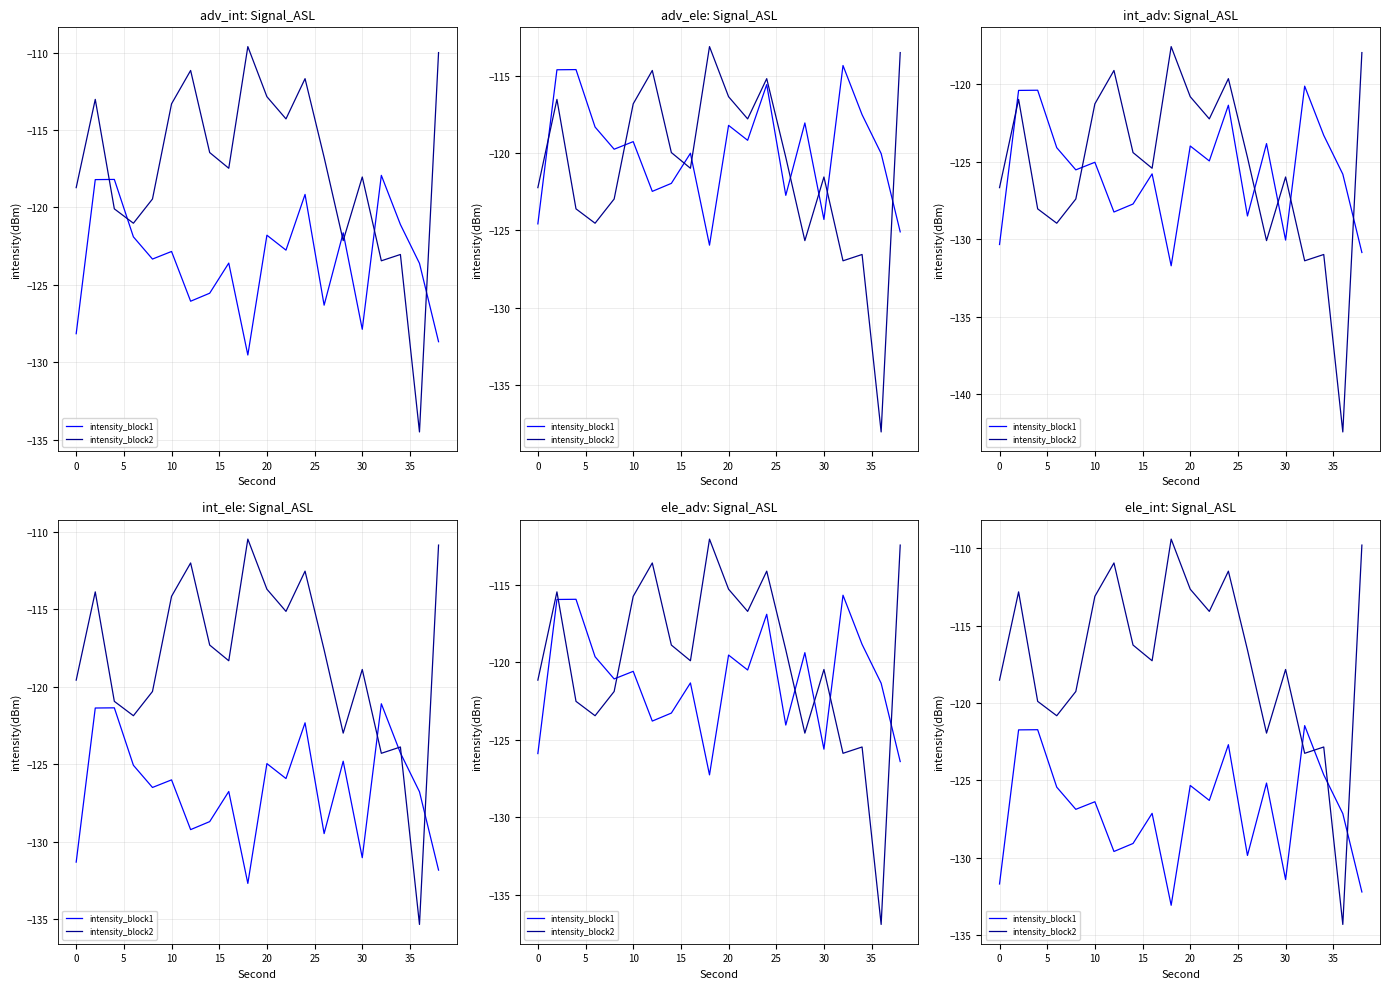

Which series has the widest spread of values?

intensity_block2